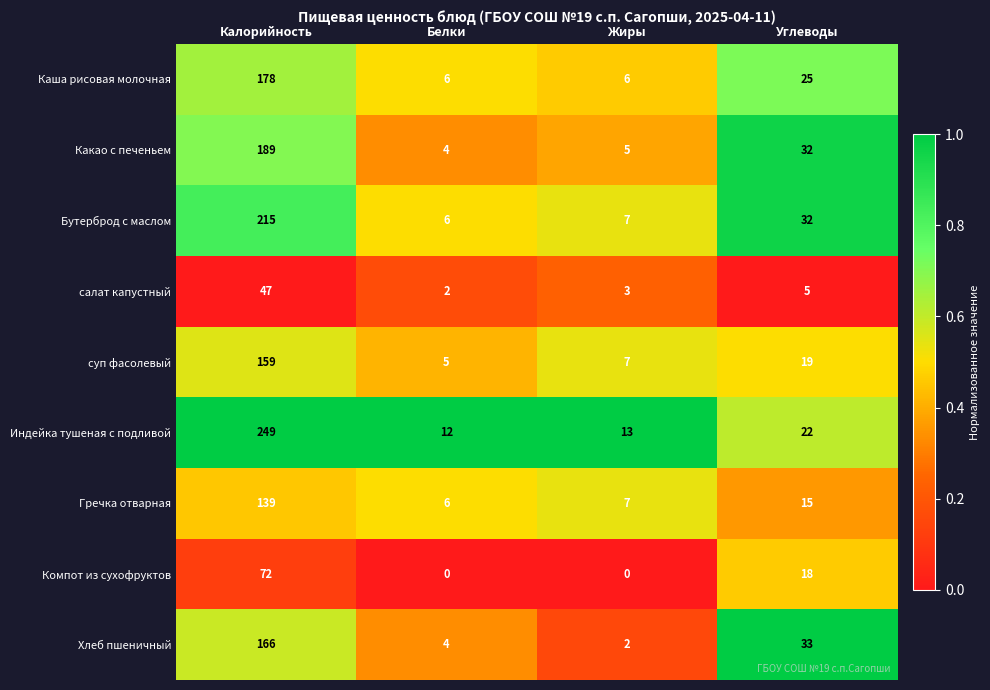

Which series changed the most between Жиры and Углеводы?

Хлеб пшеничный